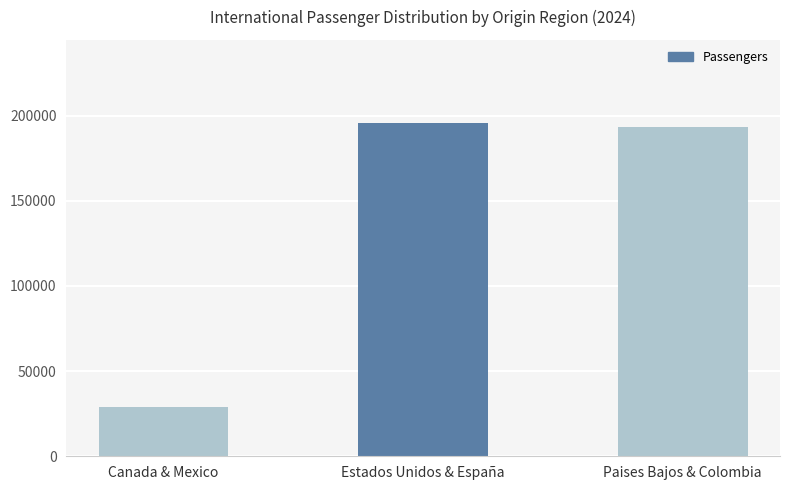

Rank the categories by value from highest to lowest.

Estados Unidos & España, Paises Bajos & Colombia, Canada & Mexico